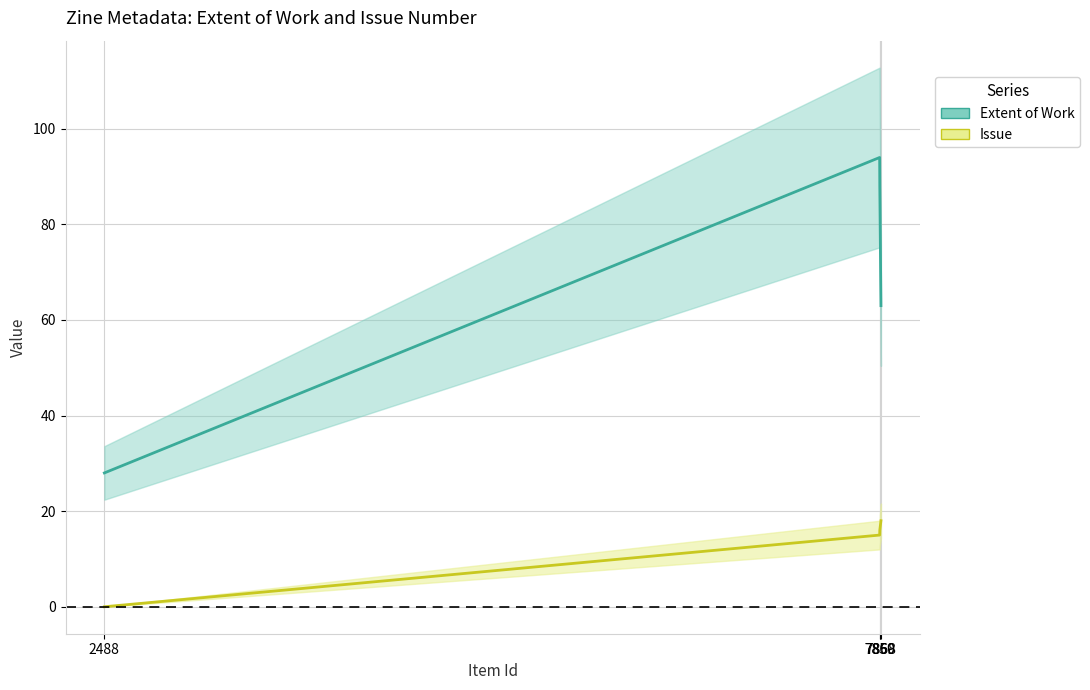

How many categories are shown in the chart?

4